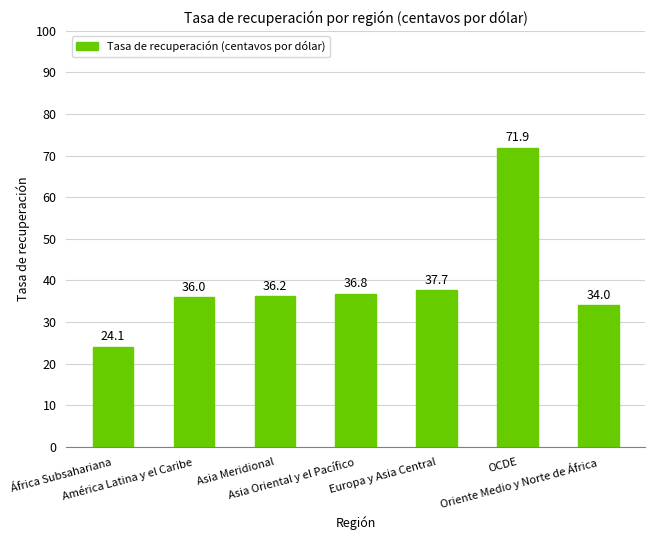

List the labels in order of value, smallest first.

África Subsahariana, Oriente Medio y Norte de África, América Latina y el Caribe, Asia Meridional, Asia Oriental y el Pacífico, Europa y Asia Central, OCDE